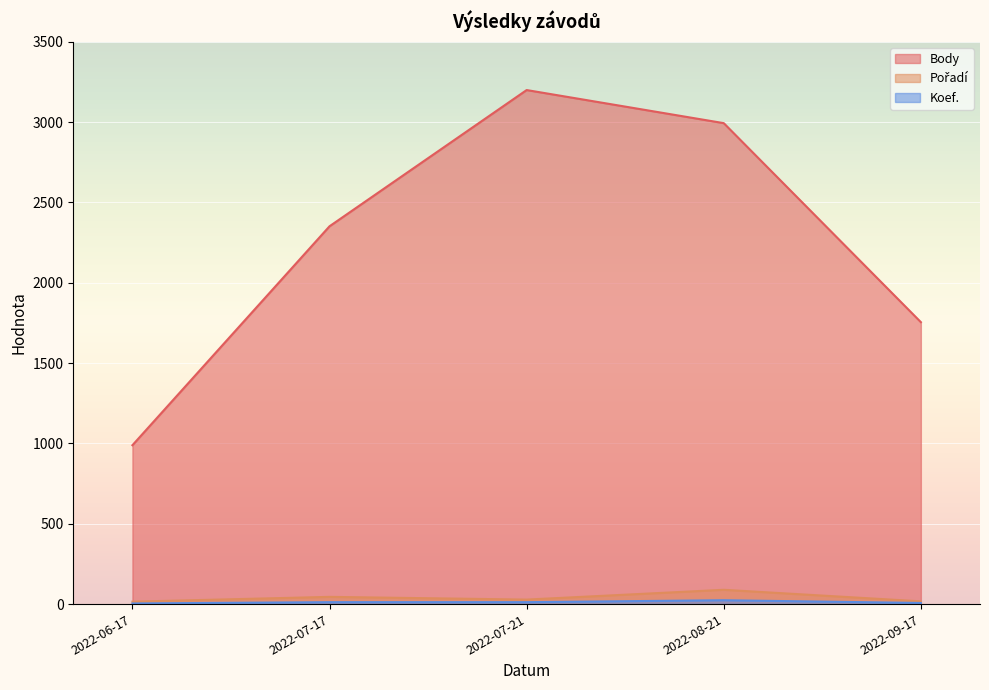

What is the smallest value displayed?

4